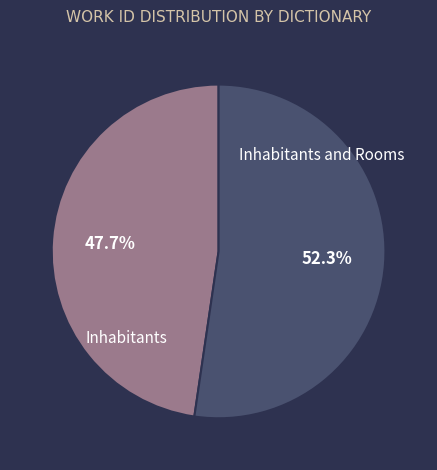

How many slices are in this pie chart?

2